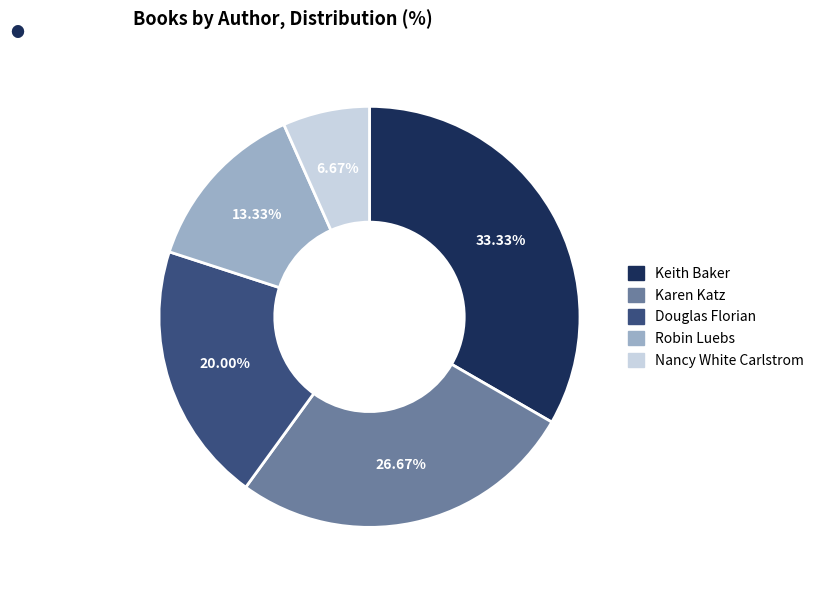

What is the largest slice in the pie chart?

Keith Baker